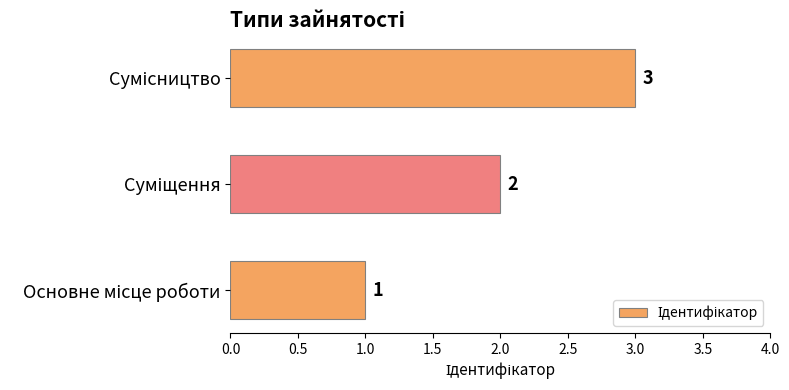

Count the values in the range 1 to 3.

3